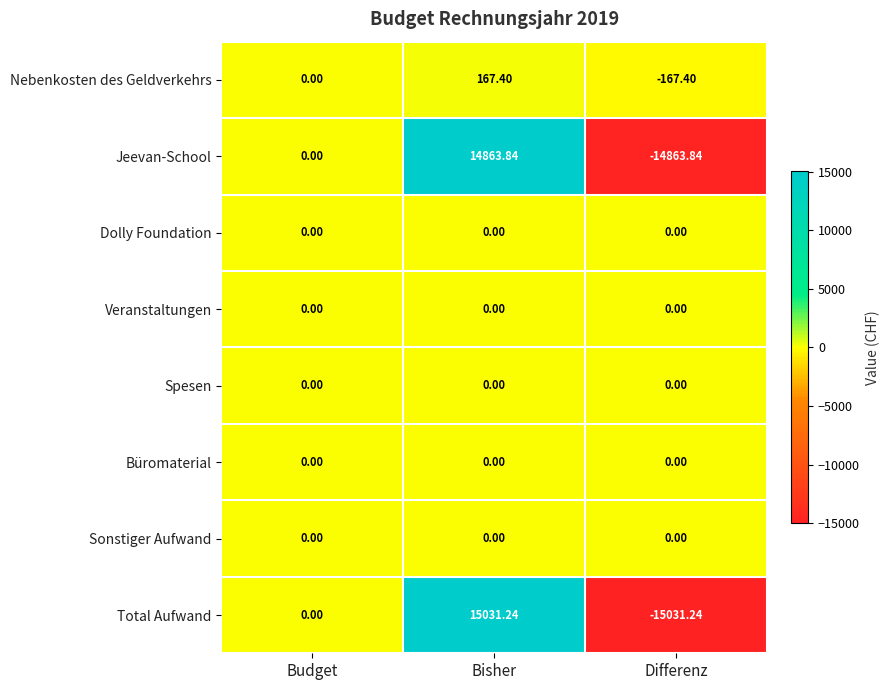

At which label does Nebenkosten des Geldverkehrs reach its peak?

Bisher